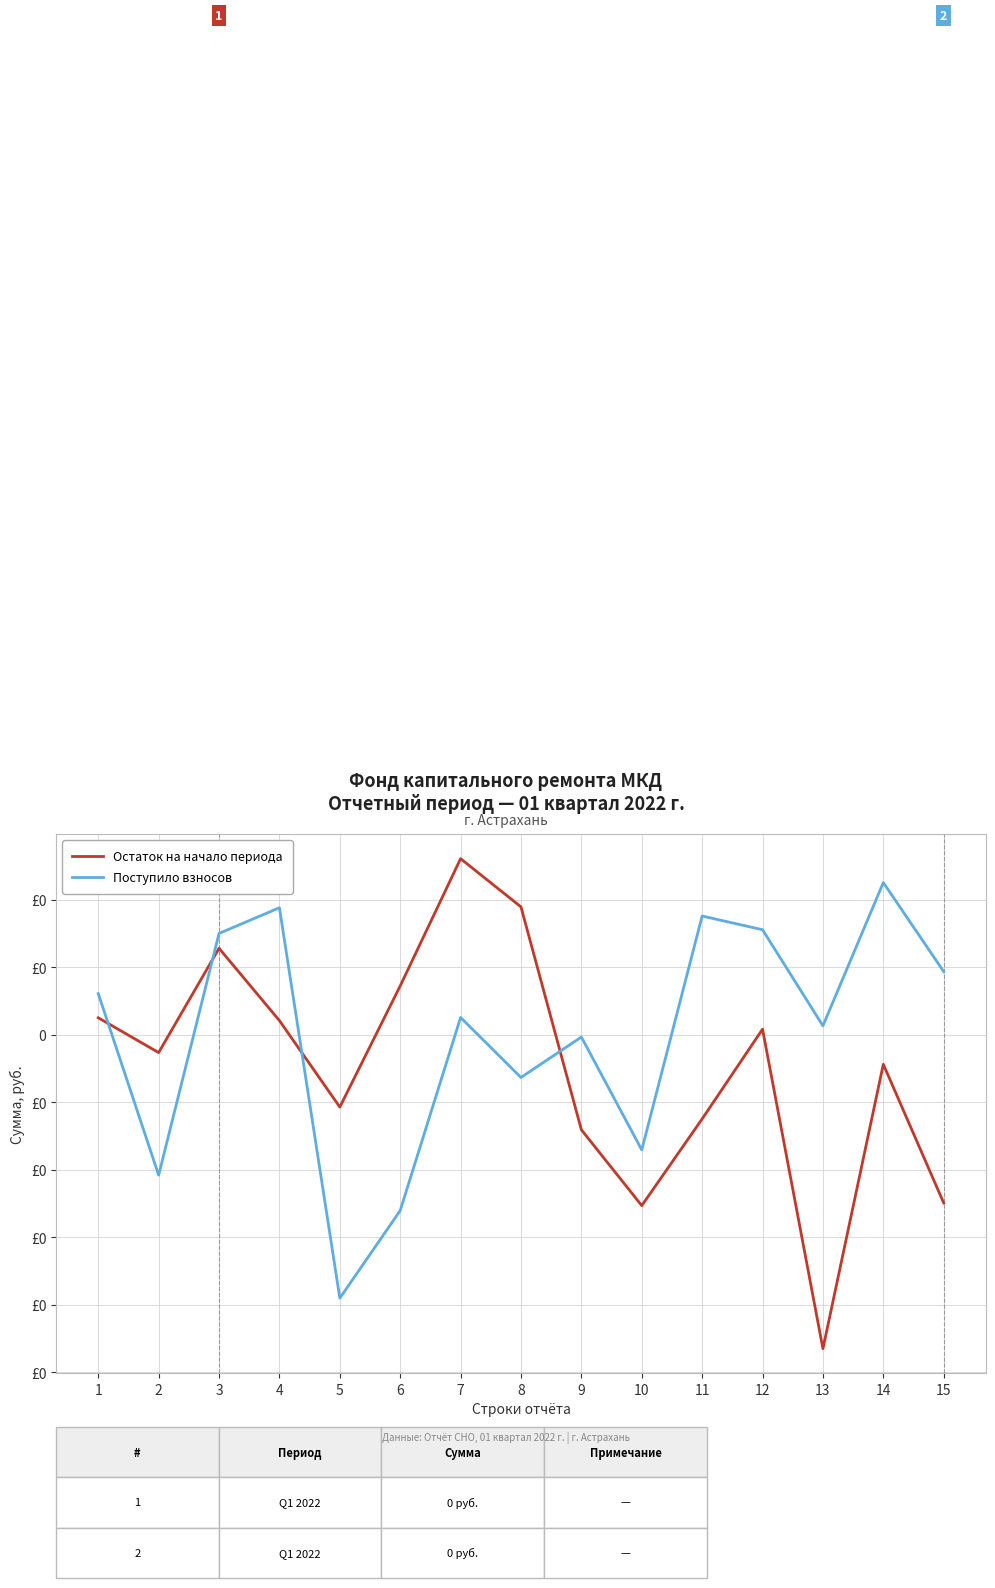

Is this an area chart (filled region under the line)?

No